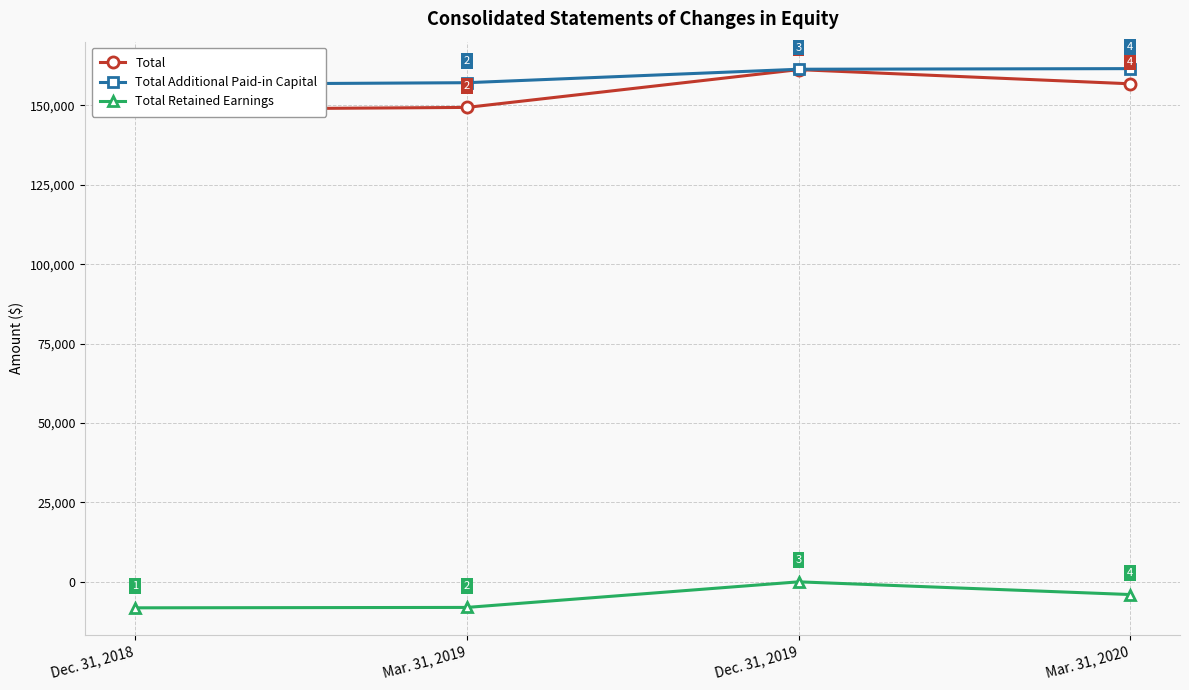

True or false: Total has a value of 156815 at Mar. 31, 2020.

True